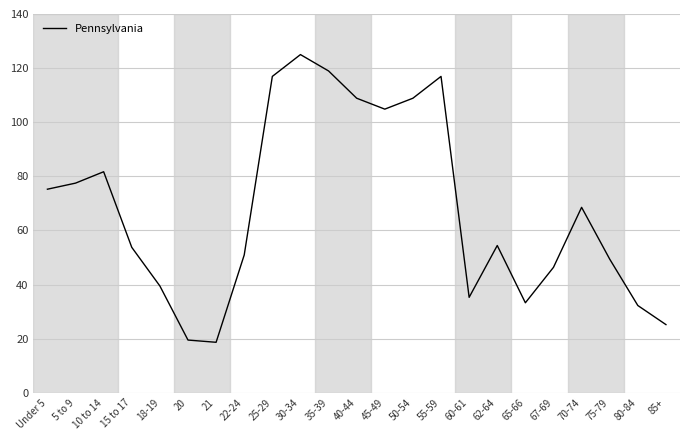

What is the change in value from 30-34 to 62-64?

-70.6